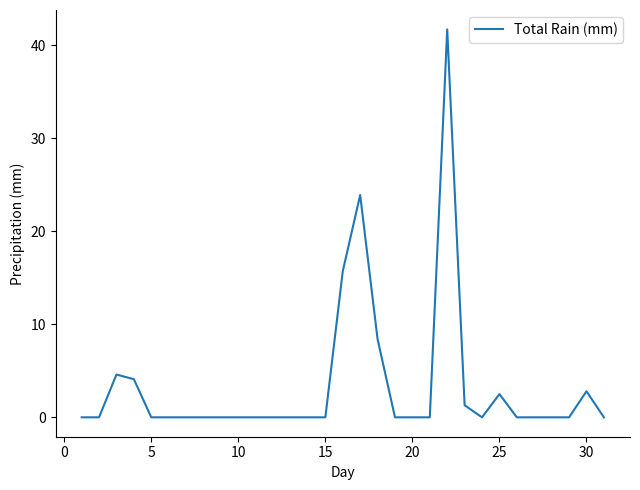

What is the maximum value shown in the chart?

41.7